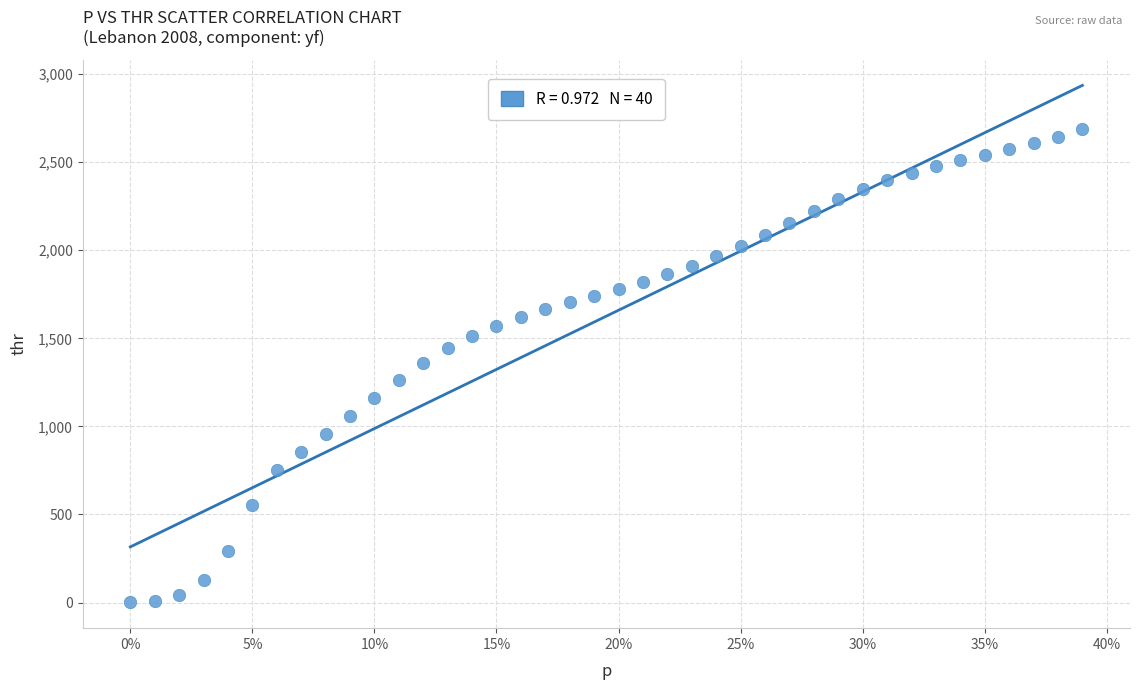

What is the range of X values (max minus min)?

0.4